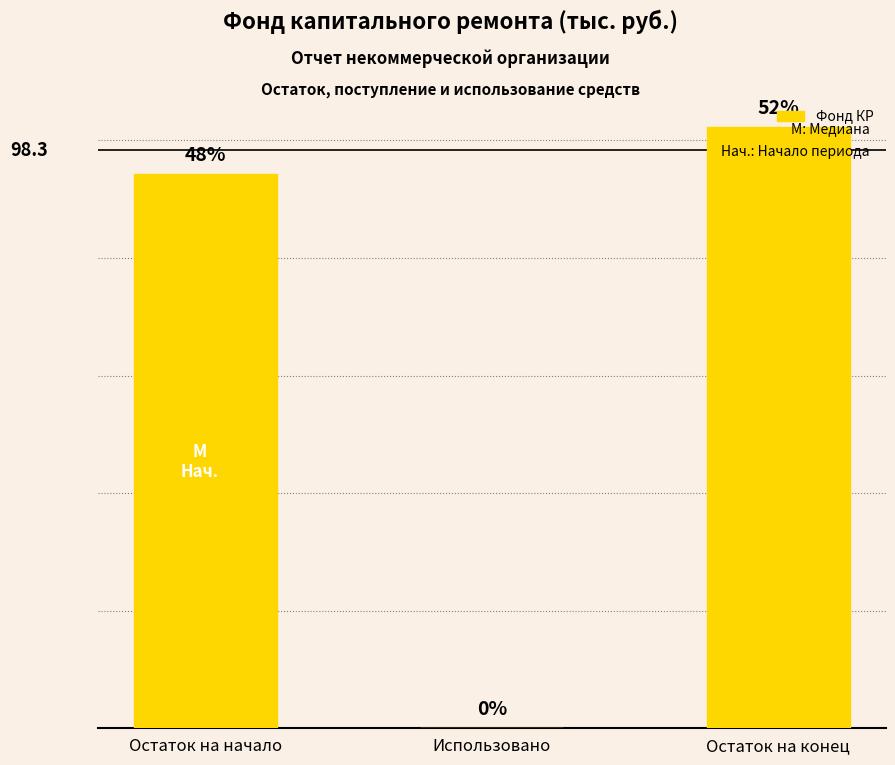

What is the greatest value displayed?

102.3